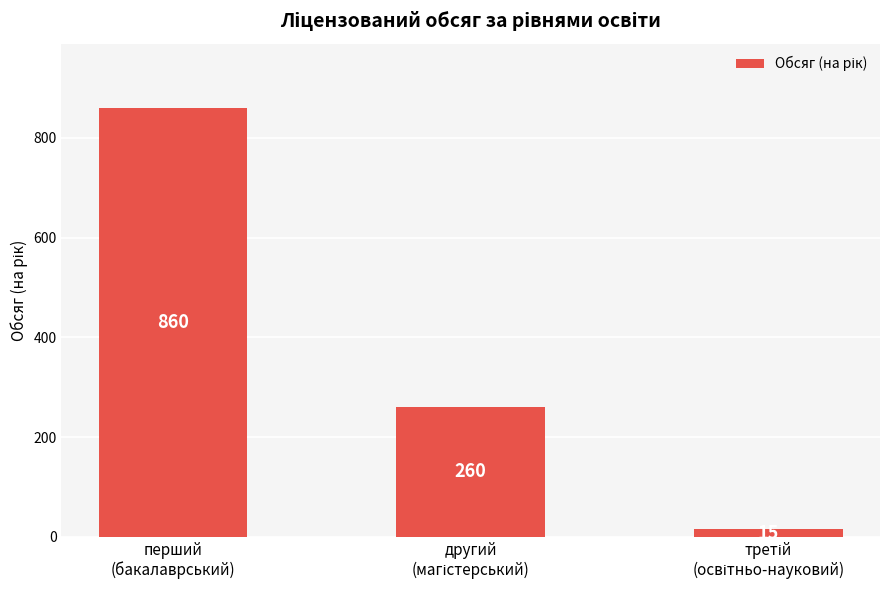

Is it true that the value at перший
(бакалаврський) is 860?

True